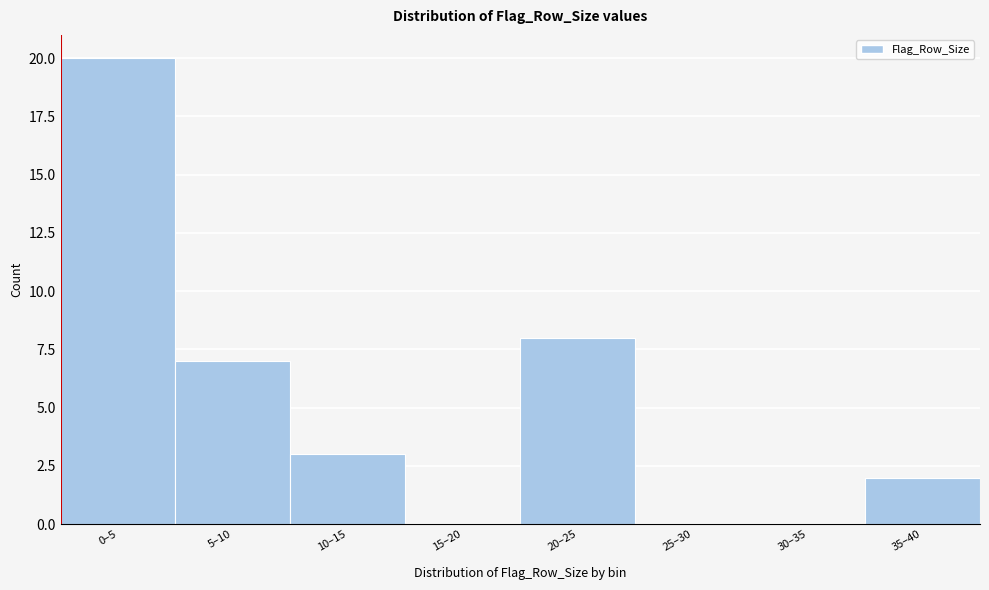

Reading left to right, extract all data points from this chart.

0–5=20	5–10=7	10–15=3	15–20=0	20–25=8	25–30=0	30–35=0	35–40=2